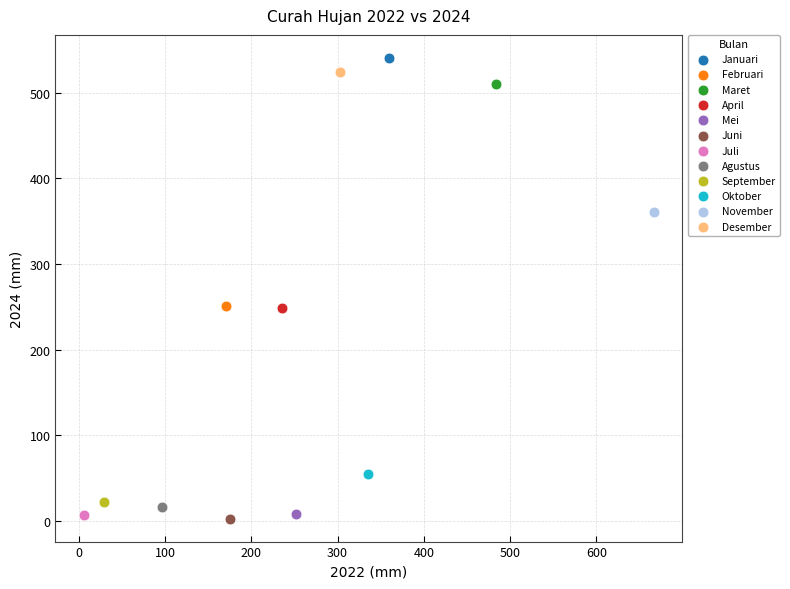

What are all the series names shown in the legend?

Januari, Februari, Maret, April, Mei, Juni, Juli, Agustus, September, Oktober, November, Desember